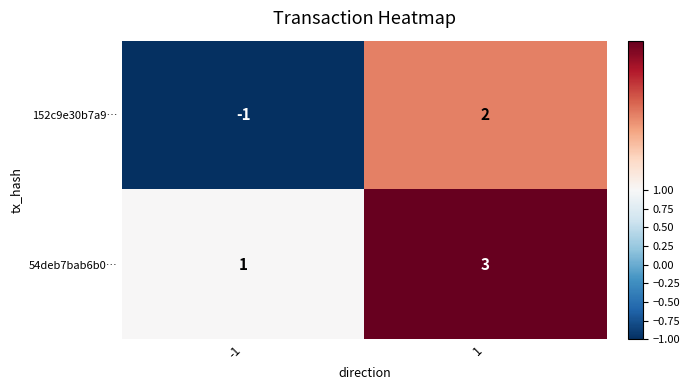

The 54deb7bab6b0… series shows 3 at 1. True or false?

True